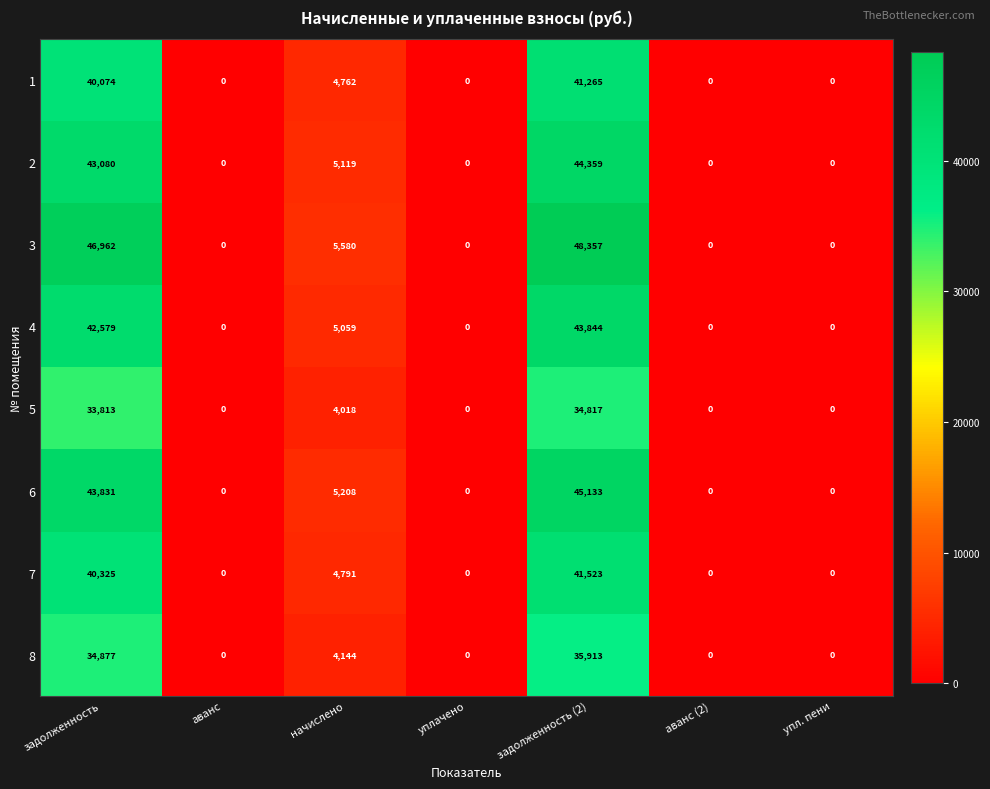

The 7 series shows 0 at уплачено. True or false?

True